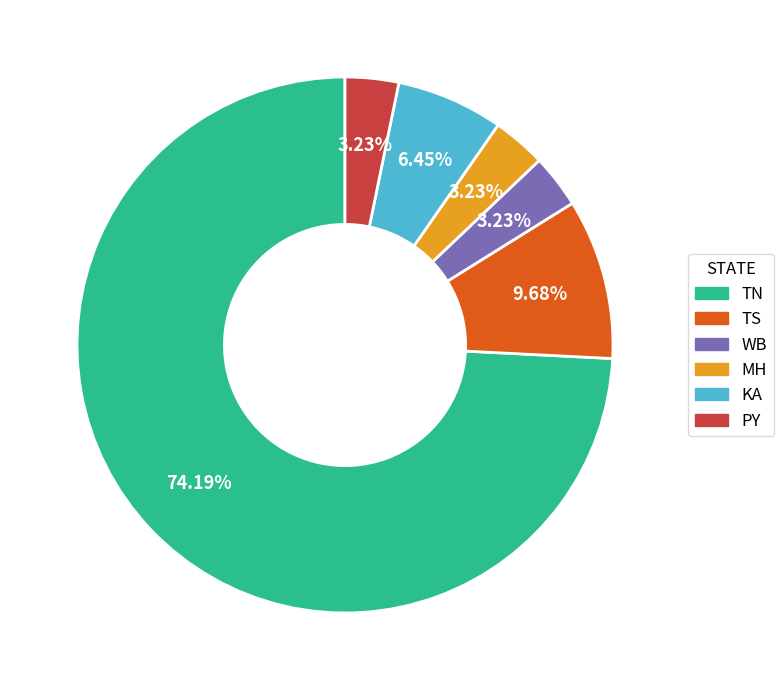

Count the number of slices in the pie.

6